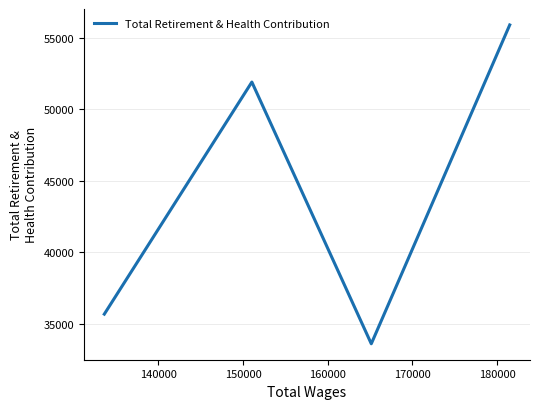

What is the smallest value displayed?

33607